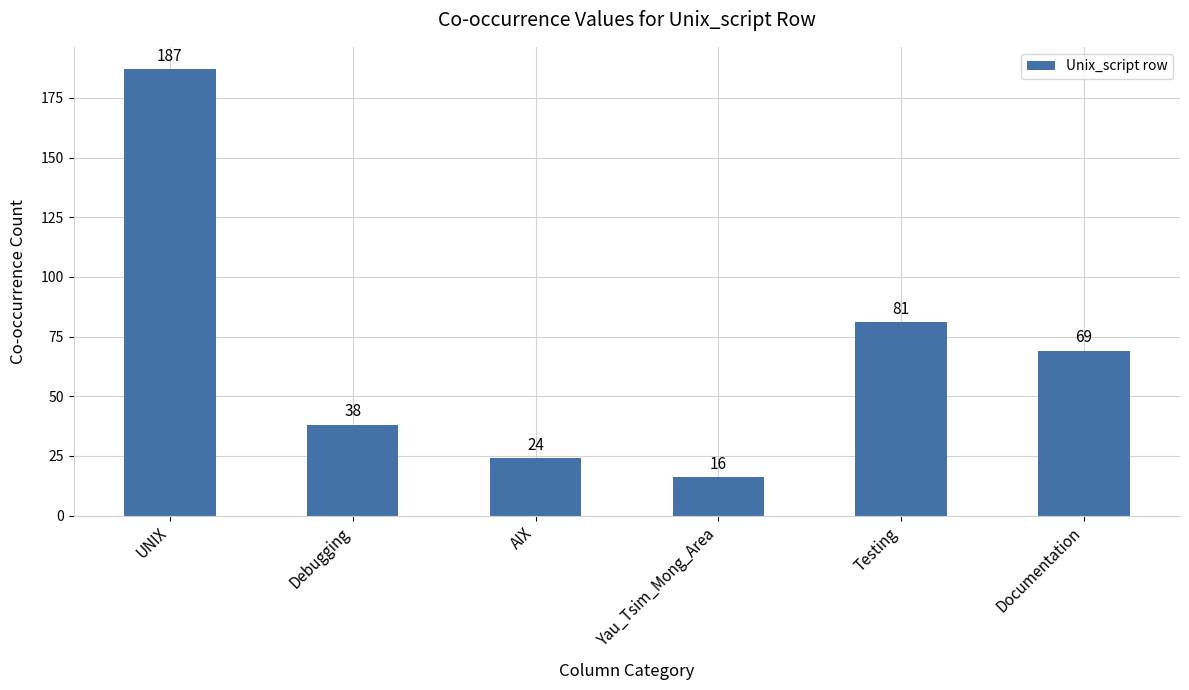

What is the difference between the values at Testing and Yau_Tsim_Mong_Area?

65